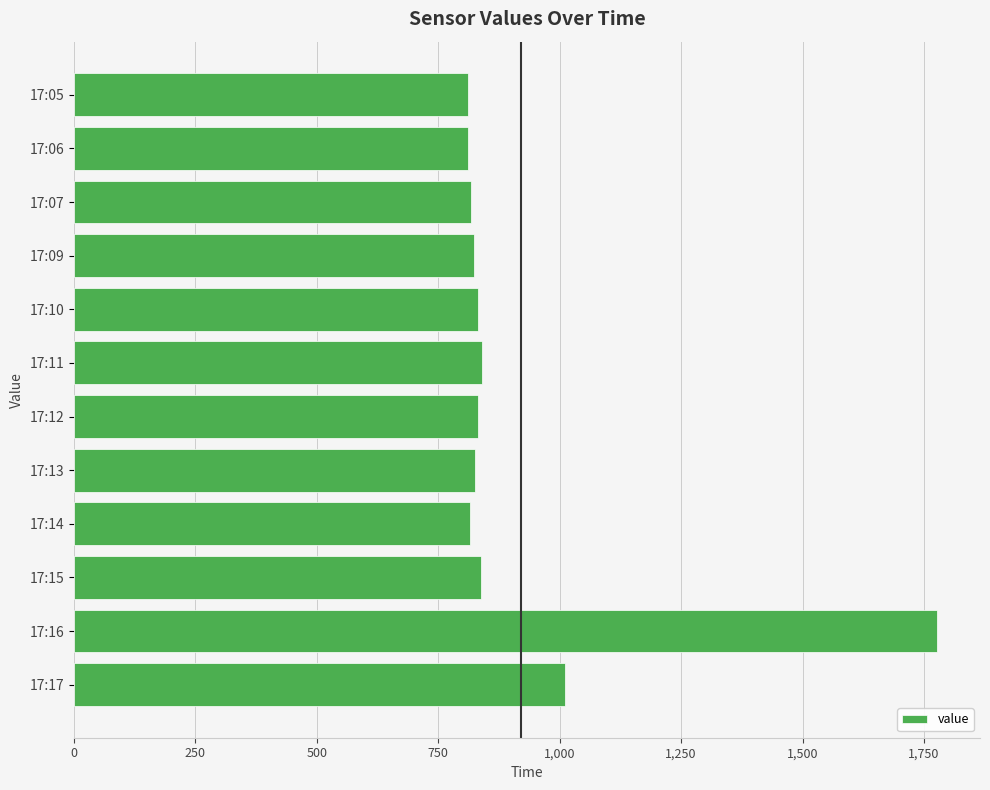

What is the sum of all values?

11031.6